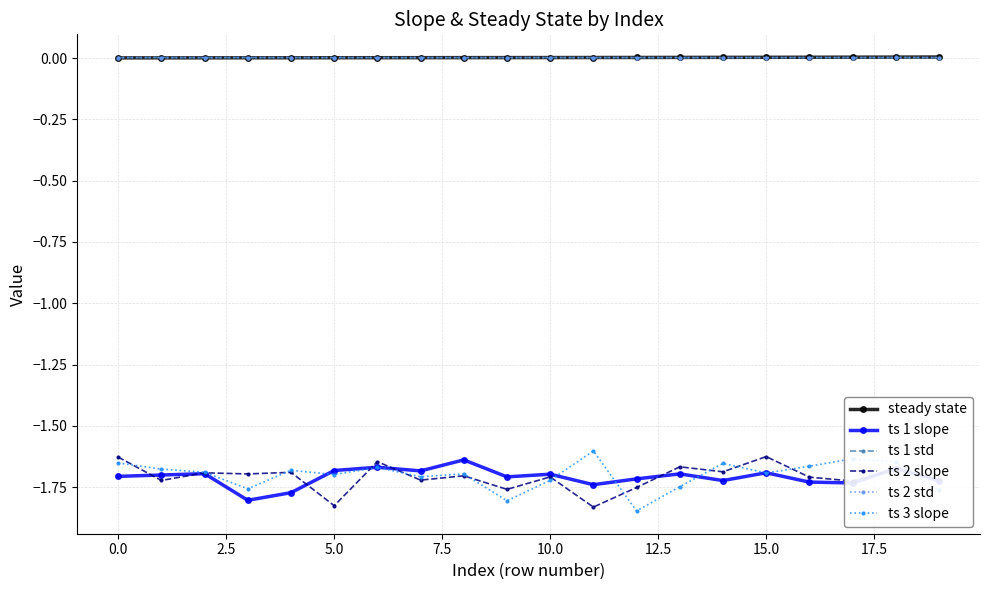

True or false: ts 2 slope and ts 2 std cross at least once.

False